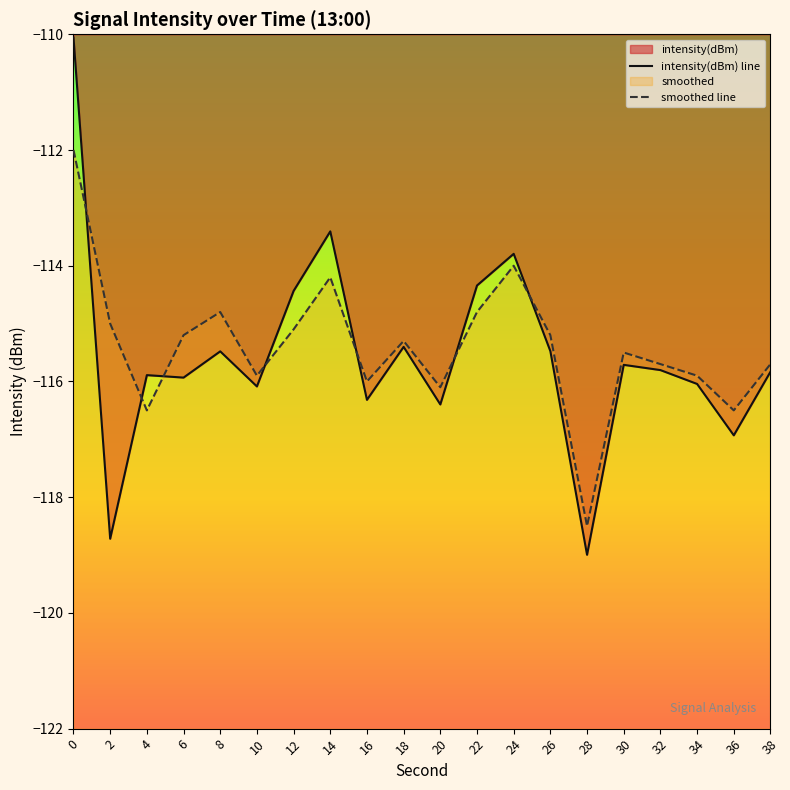

Does the chart display data point markers on the line(s)?

No